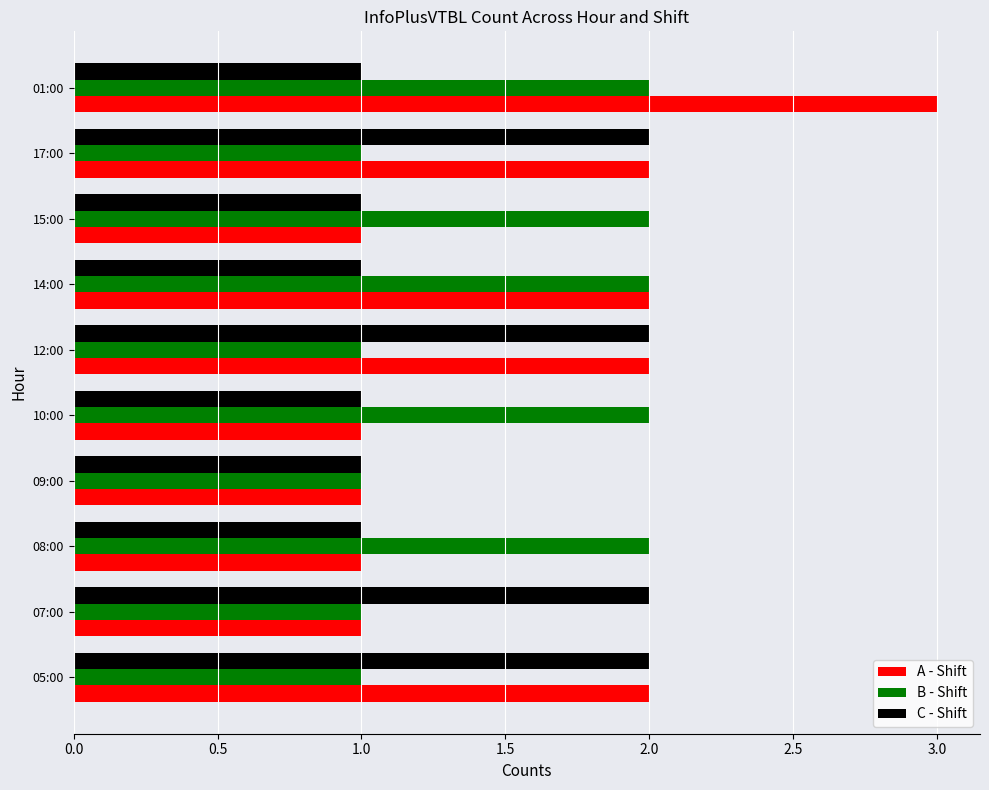

True or false: B - Shift has a value of 1 at 01:00.

False